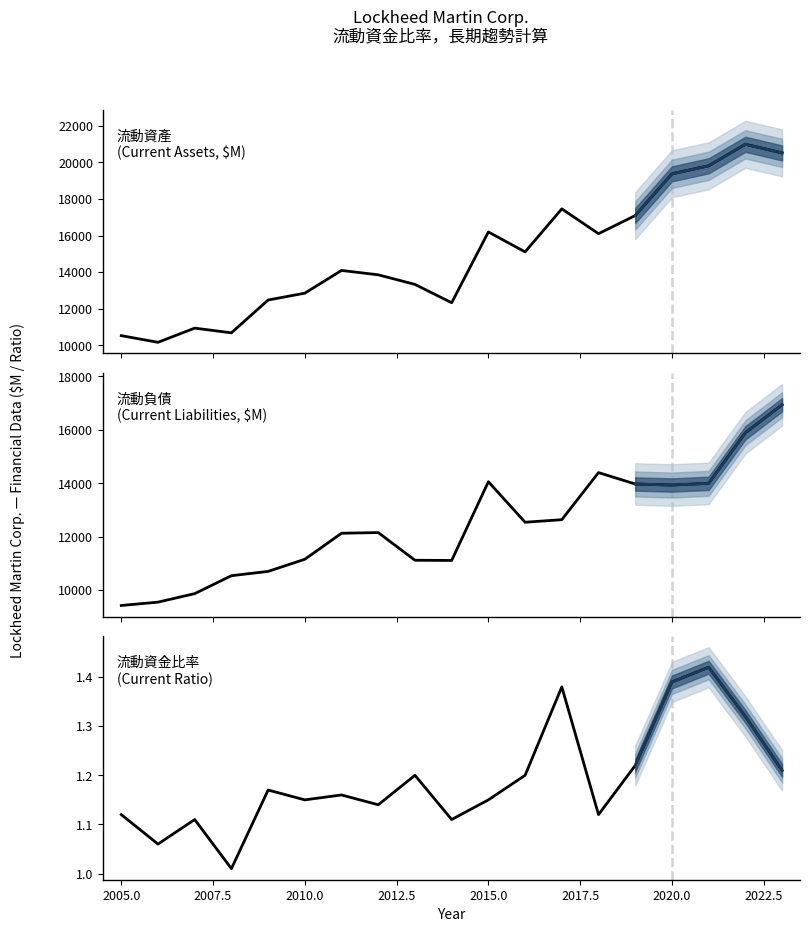

Is it true that 流動資產 (Current Assets) equals 19378.0 at 2020?

True